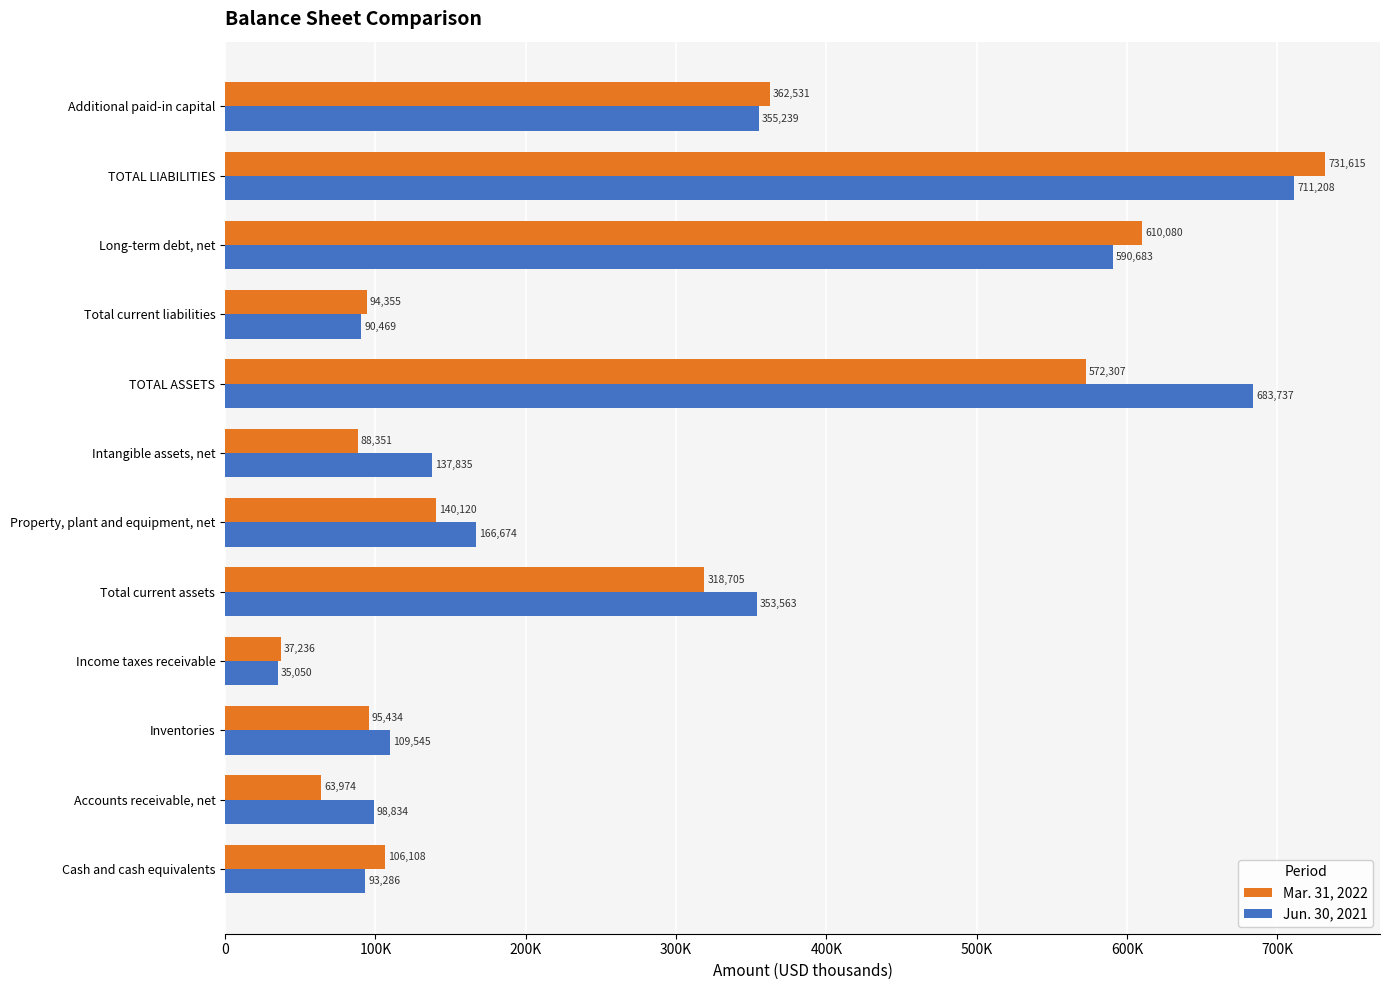

At which category is the sum across all series the highest?

TOTAL LIABILITIES